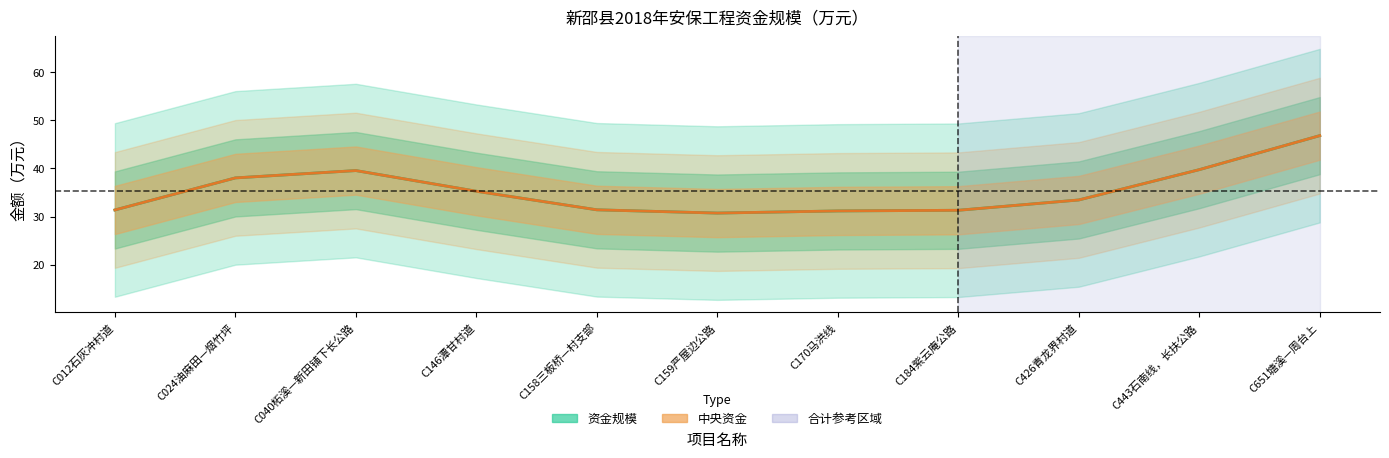

What is the highest value of the 资金规模 series?

64.7